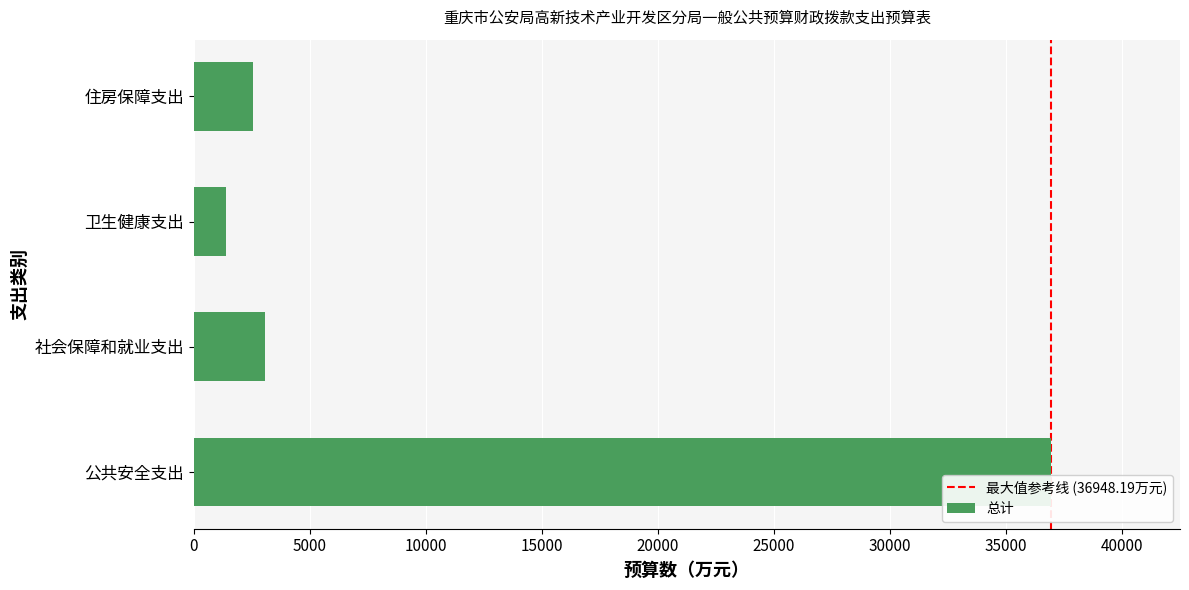

How many distinct data groups are displayed?

1